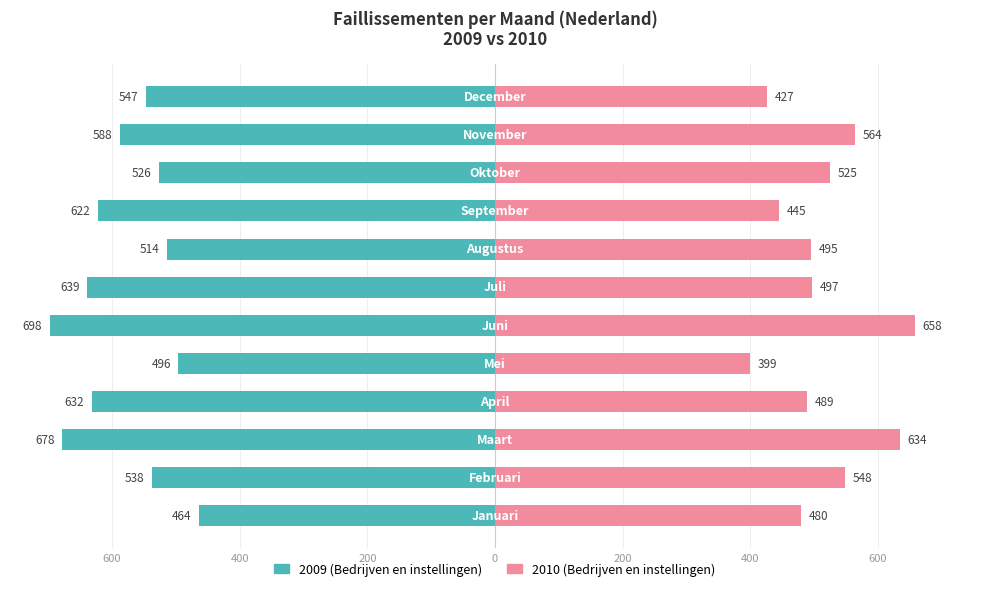

Between Januari and Oktober, which series saw the biggest shift?

2009